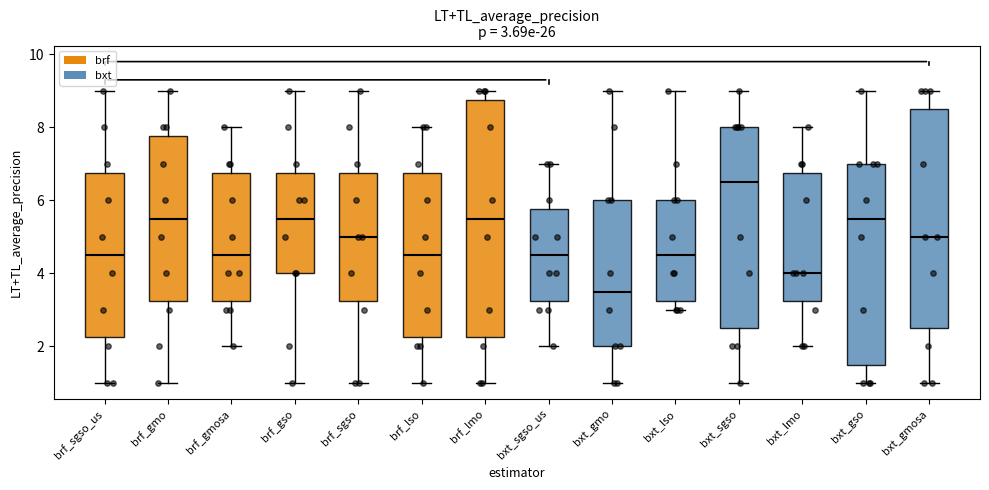

Comparing the boxes themselves (not the whiskers), which one is the tallest?

brf_lmo